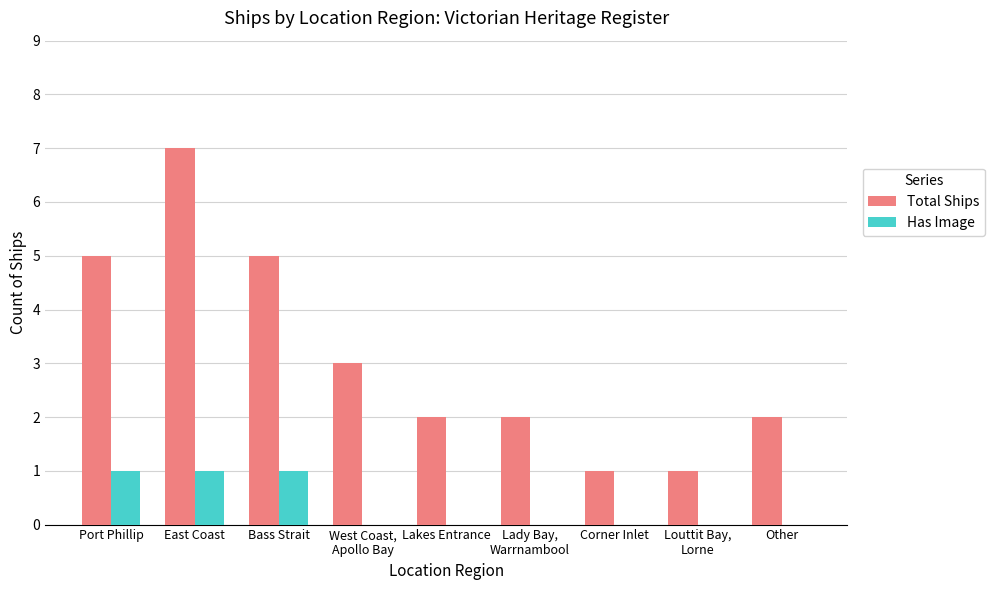

Count the number of data series in this chart.

2